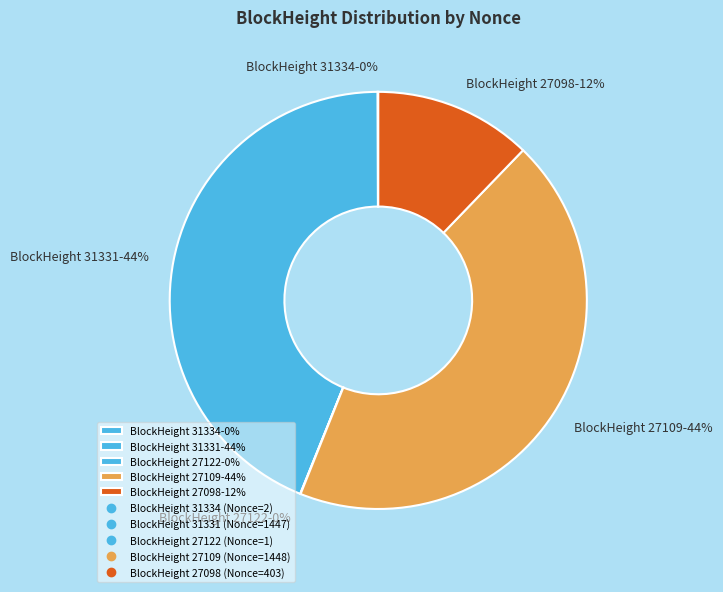

What is the ratio of the value at BlockHeight 27098-12% to the value at BlockHeight 31331-44%?

0.3